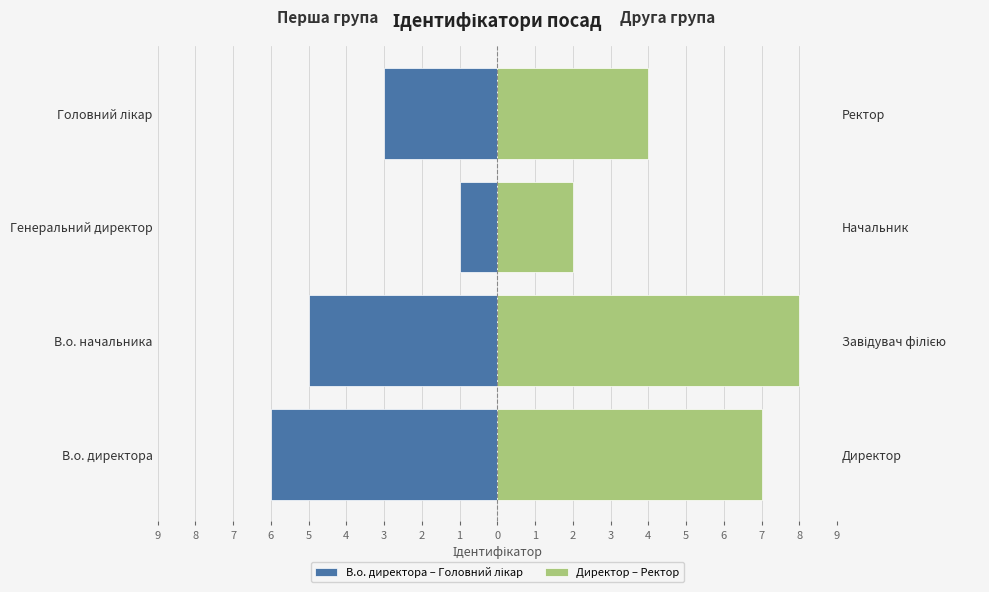

Rank the series by their average value, from lowest to highest.

В.о. директора – Головний лікар, Директор – Ректор